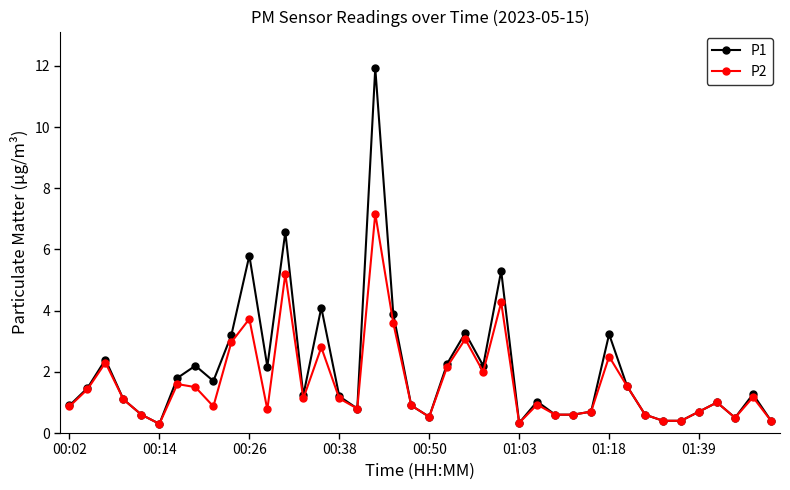

What is the lowest value of the P1 series?

0.3